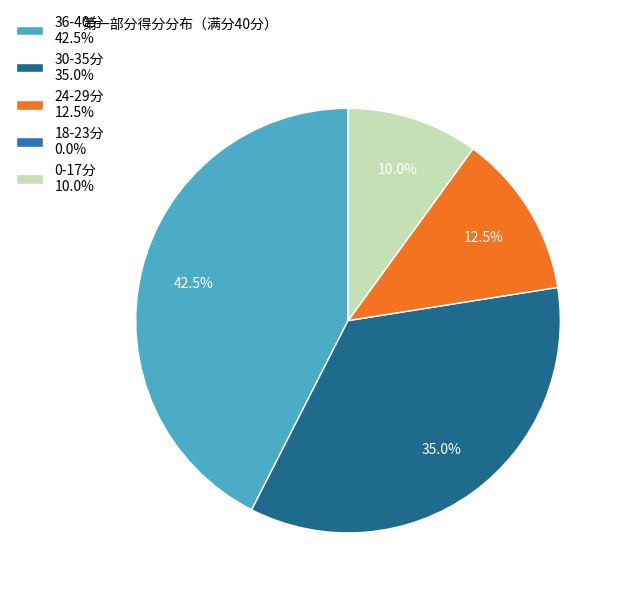

What percentage is NOT represented by 30-35分 35.0%?

65.0%